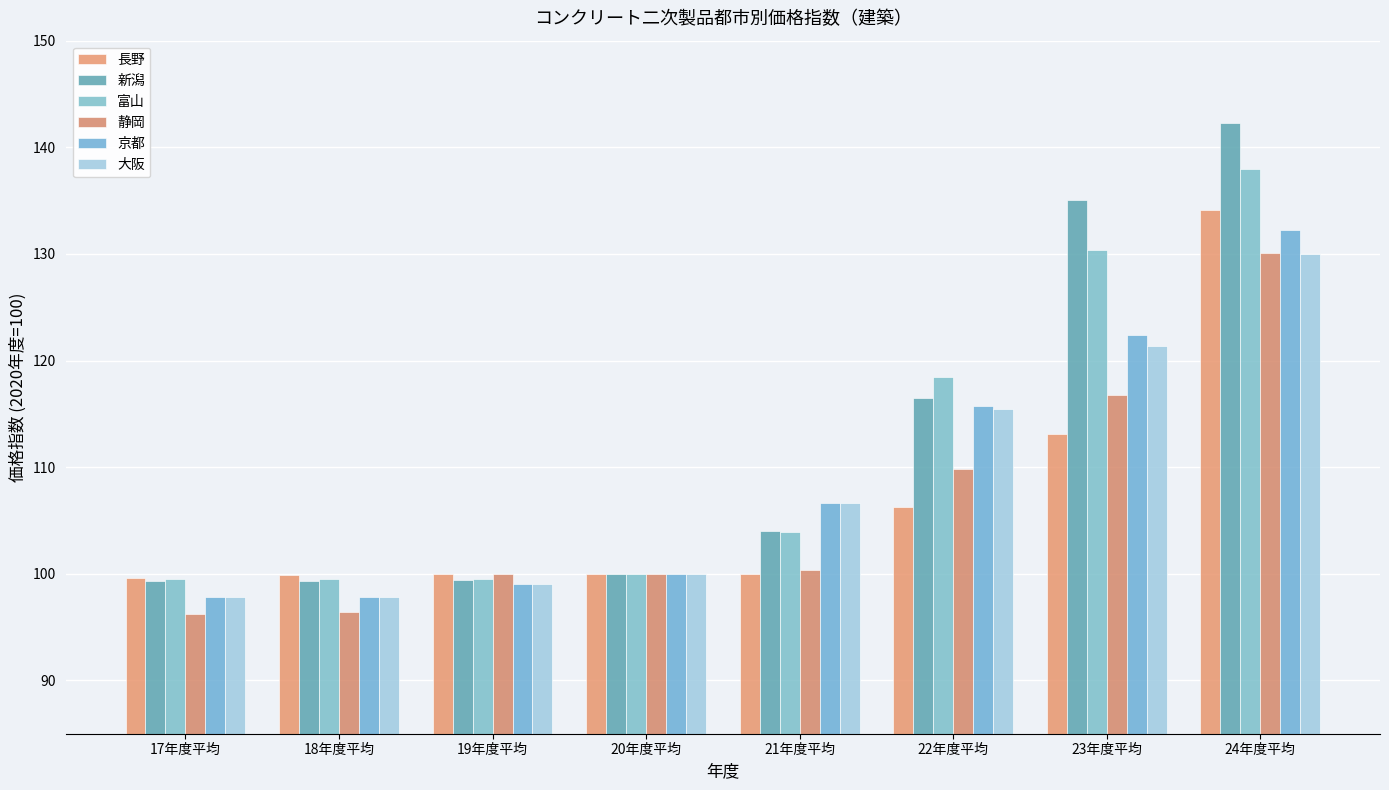

The value of 新潟 at 17年度平均 is 65.9. True or false?

False